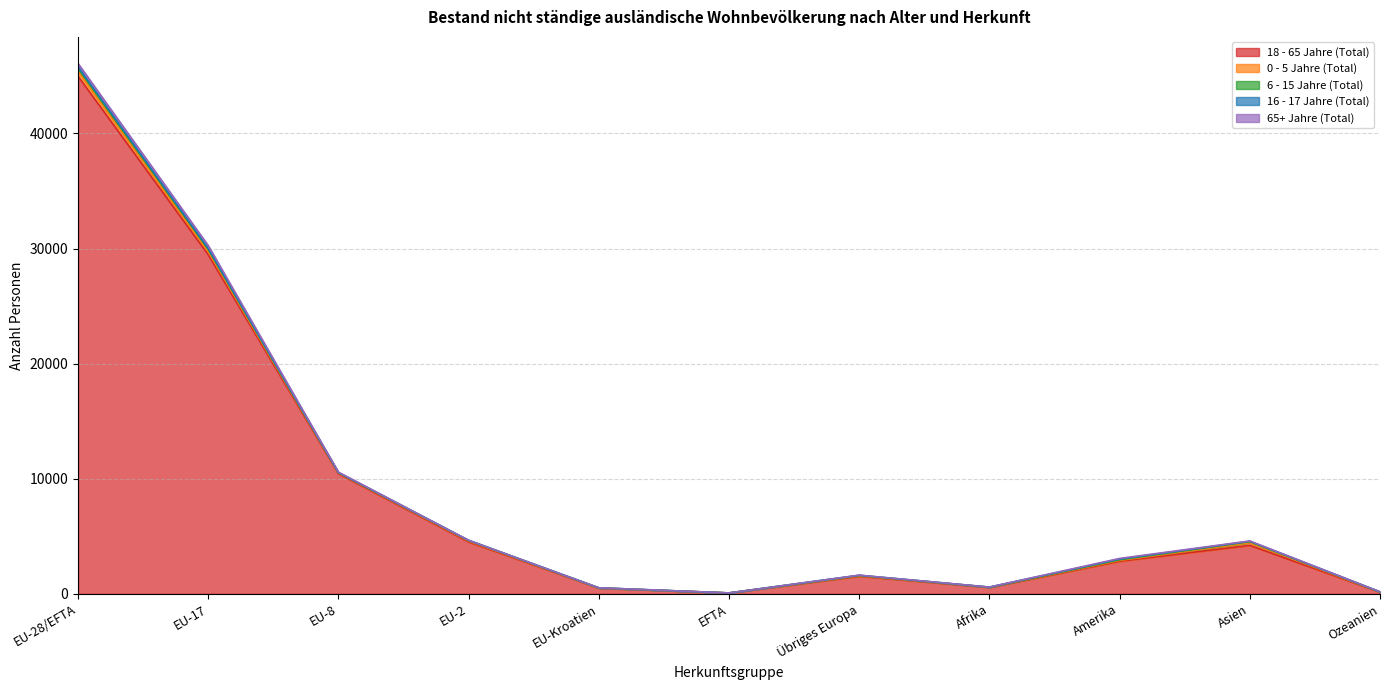

What is the label of the 8th point from the left?

Afrika